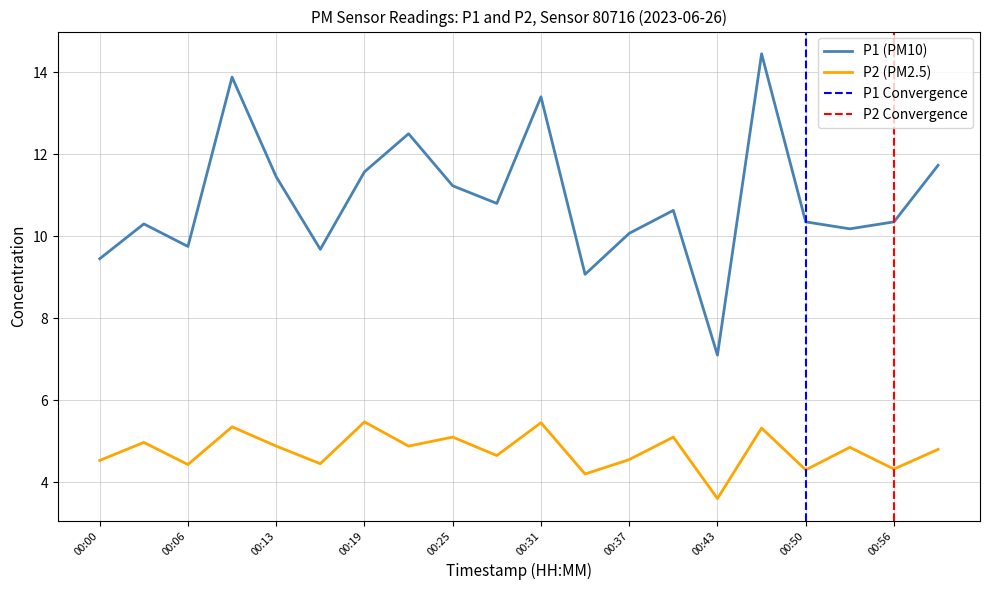

What is the difference between the P2 values at 00:59 and 00:31?

0.7